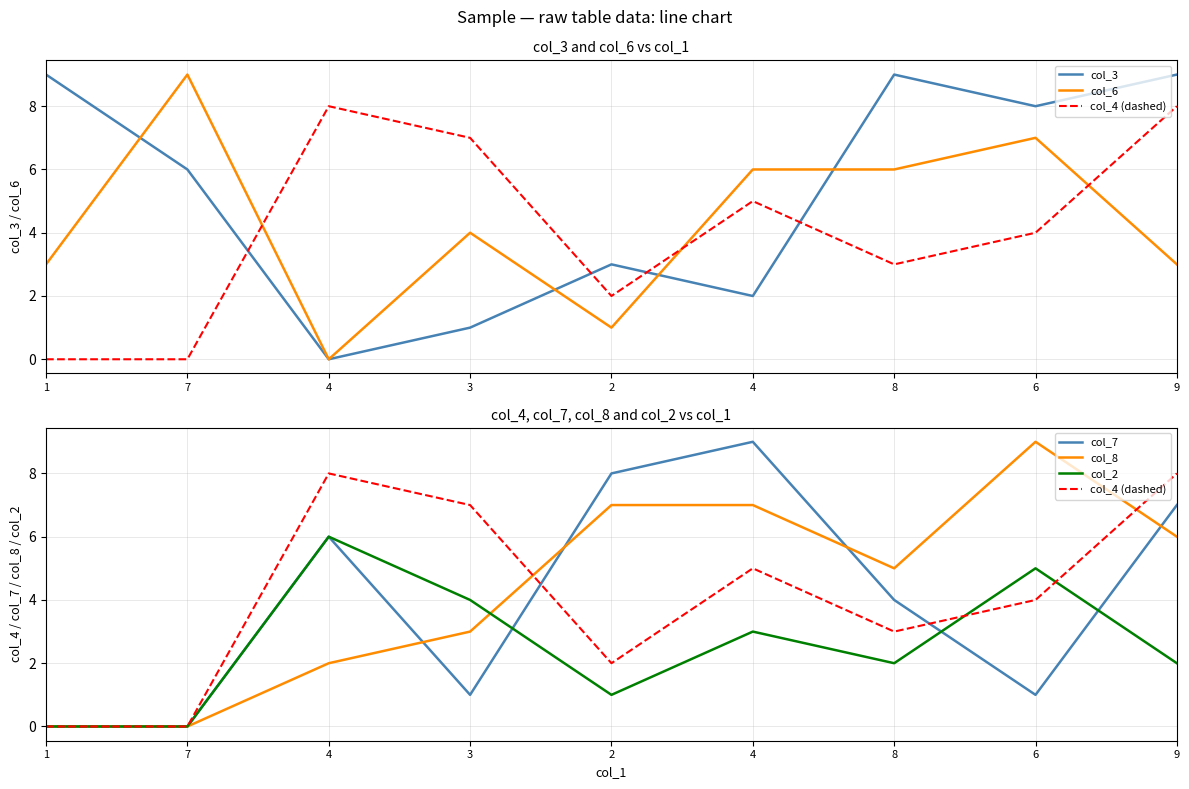

At which label does col_4 (dashed) first exceed 4?

4